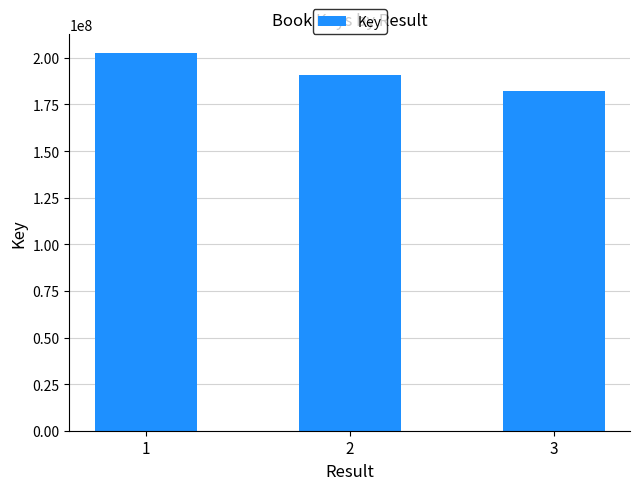

Which category has the highest value across all series?

1